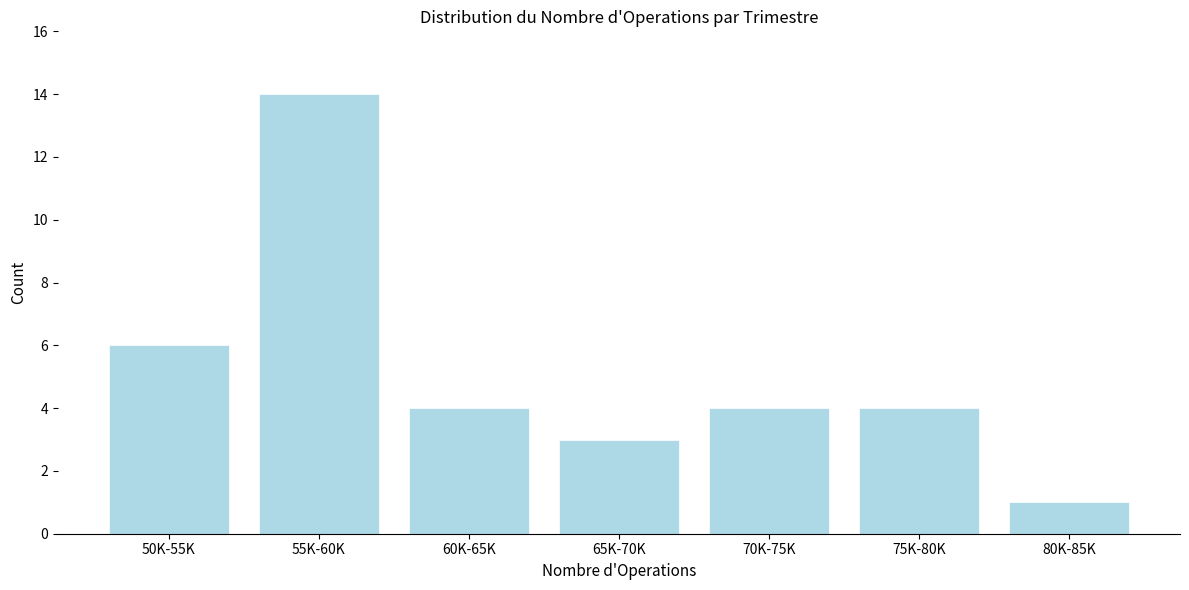

Reading right to left, transcribe all the data shown in this chart.

80K-85K=1	75K-80K=4	70K-75K=4	65K-70K=3	60K-65K=4	55K-60K=14	50K-55K=6